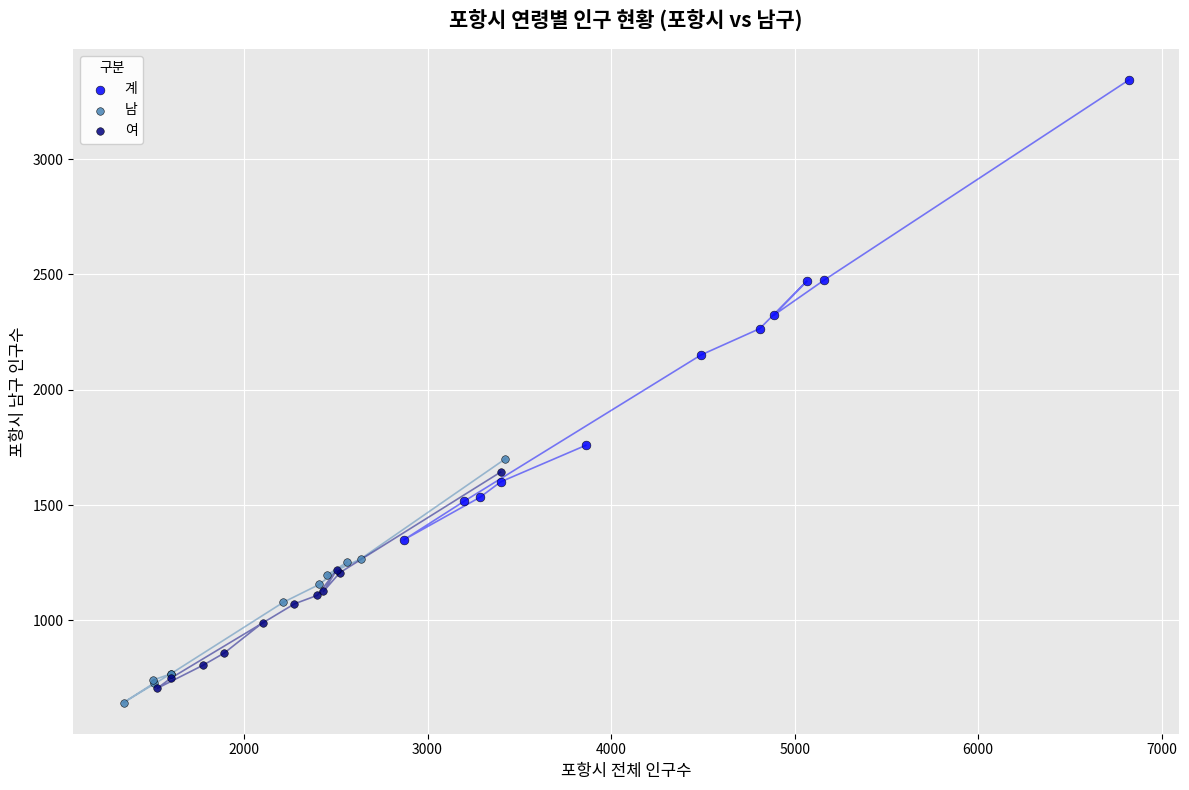

Which series has the widest spread of Y values?

계